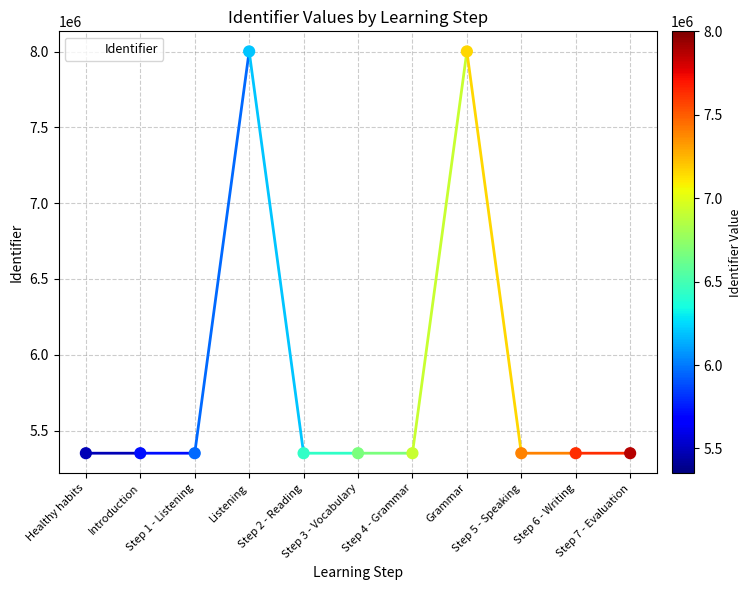

What is the maximum value shown in the chart?

8000808